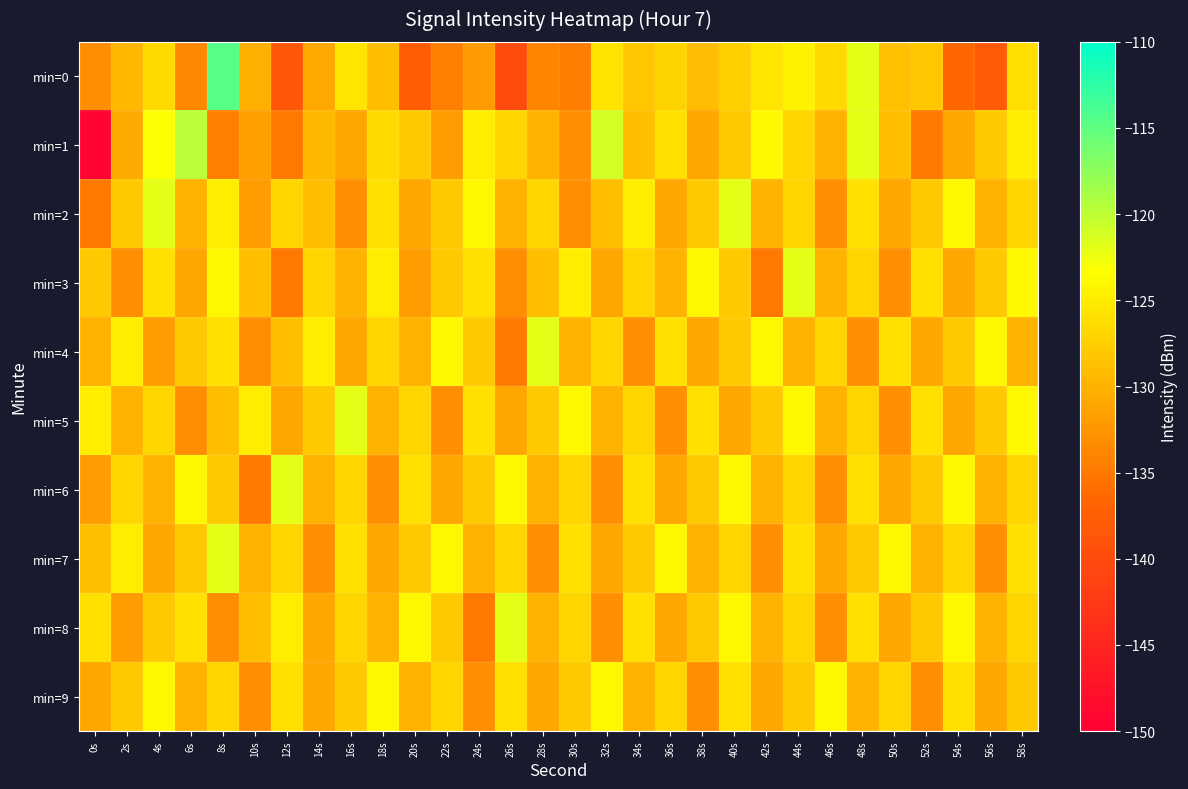

Count the number of categories in the chart.

30